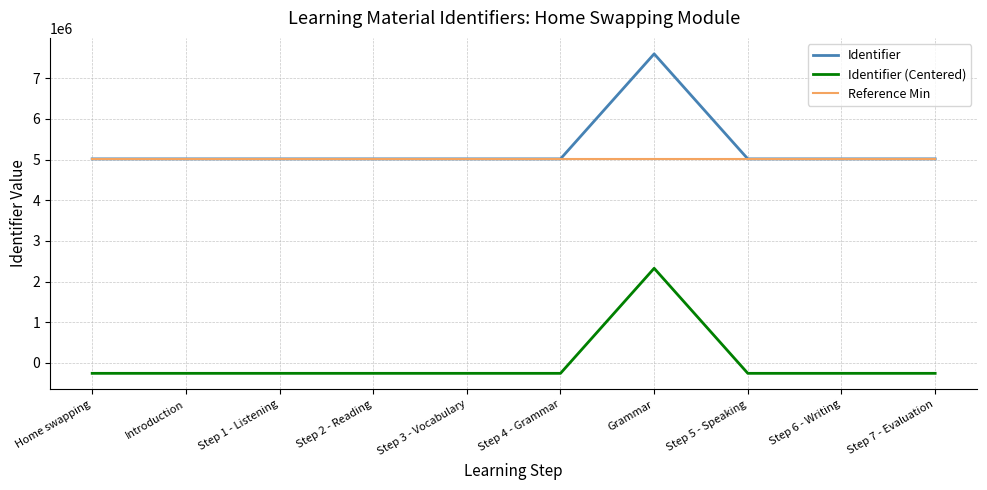

What is the spread (max minus min) of values at Introduction?

5275200.9